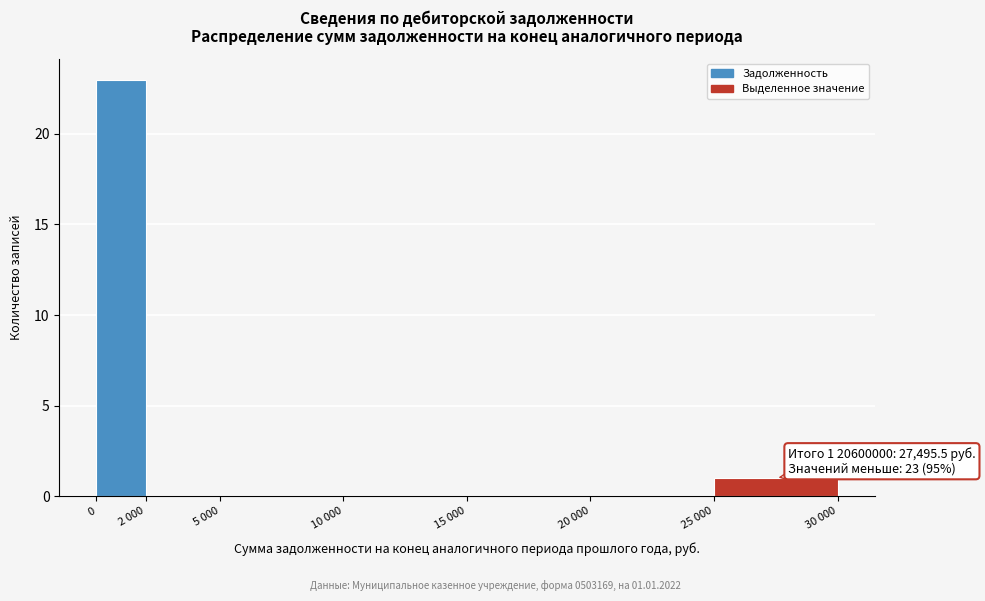

Reading left to right, what are all the values shown in this chart?

0=23	2 000=0	5 000=0	10 000=0	15 000=0	20 000=0	25 000=1